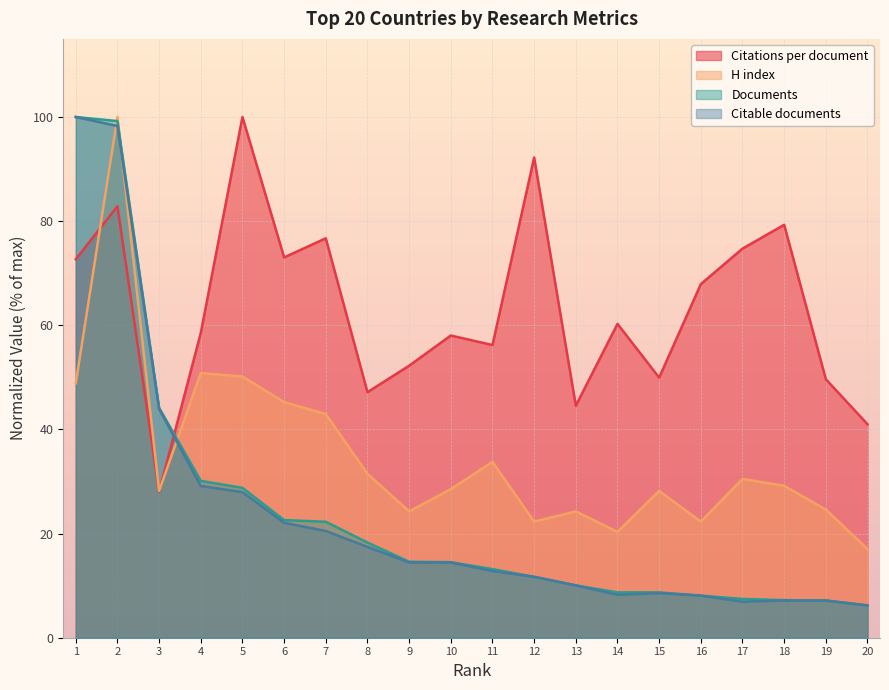

What is the approximate value of H index at 18?

29.2